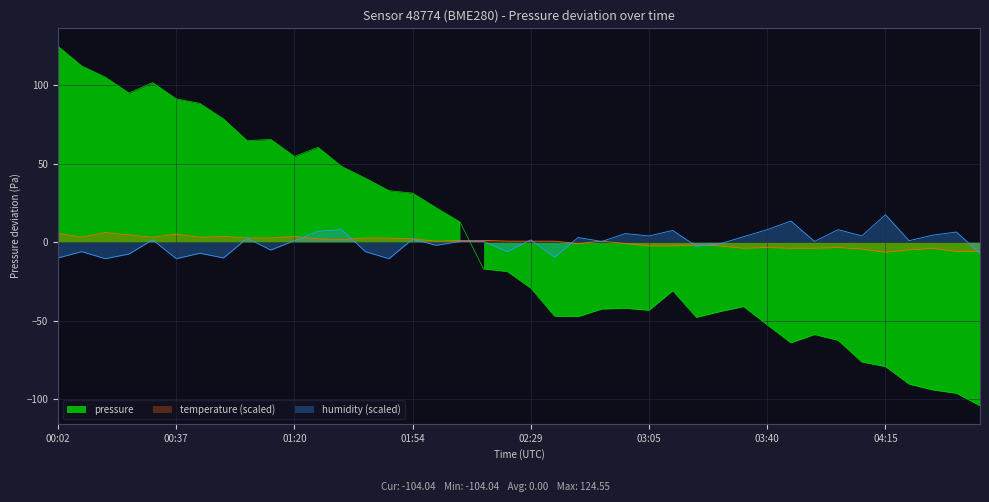

What is the total value across all series at 00:09?

109.2